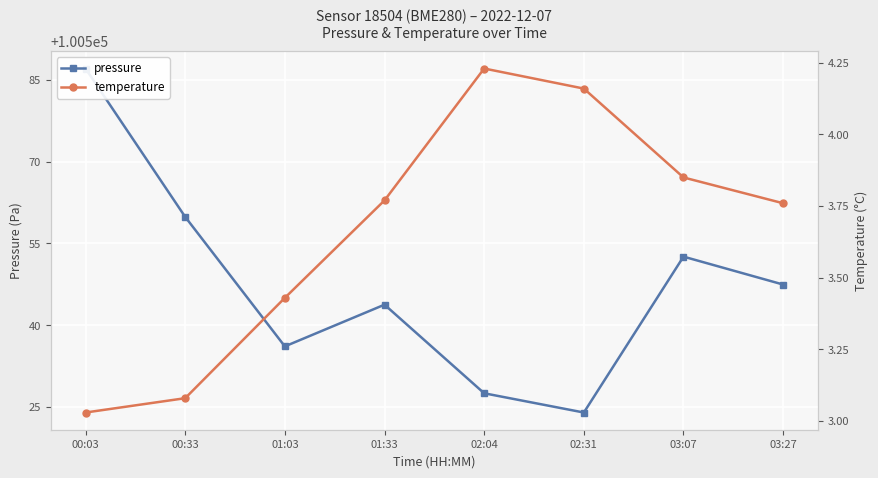

What position from the left is 02:04?

5